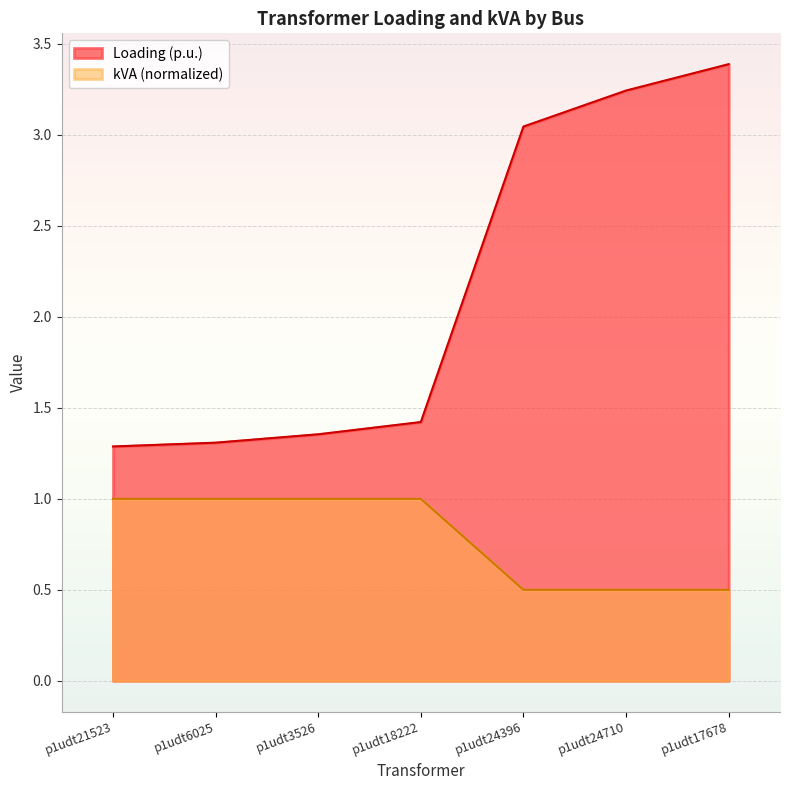

Reading left to right, transcribe all the data shown in this chart.

Loading (p.u.): p1udt21523=1.3	p1udt6025=1.3	p1udt3526=1.4	p1udt18222=1.4	p1udt24396=3.0	p1udt24710=3.2	p1udt17678=3.4
kVA: p1udt21523=1.0	p1udt6025=1.0	p1udt3526=1.0	p1udt18222=1.0	p1udt24396=0.5	p1udt24710=0.5	p1udt17678=0.5